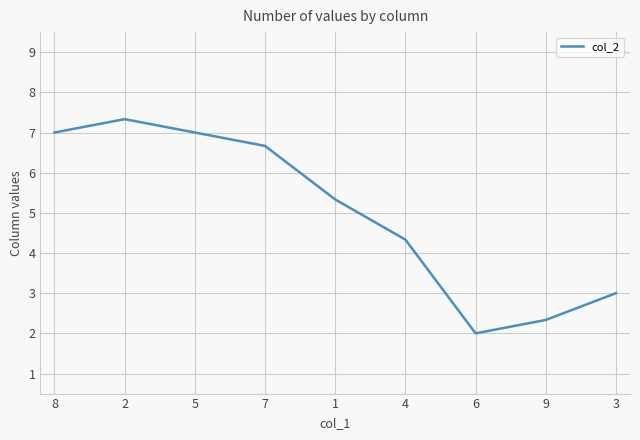

What is the sum of the values at 9 and 7?

9.0